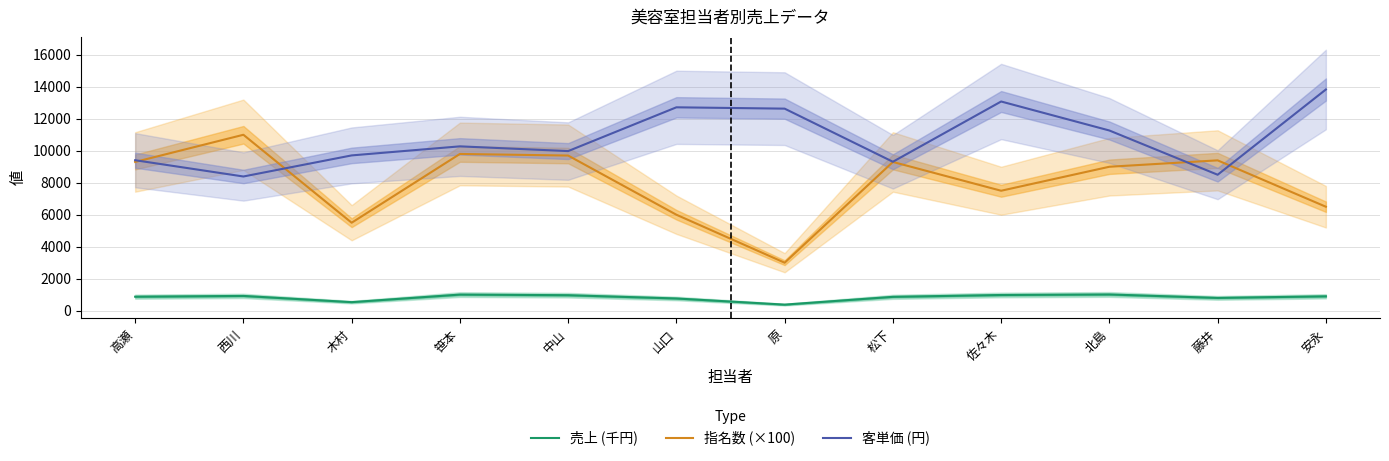

Where is 指名数 (×100) nearest to the value 7000?

佐々木